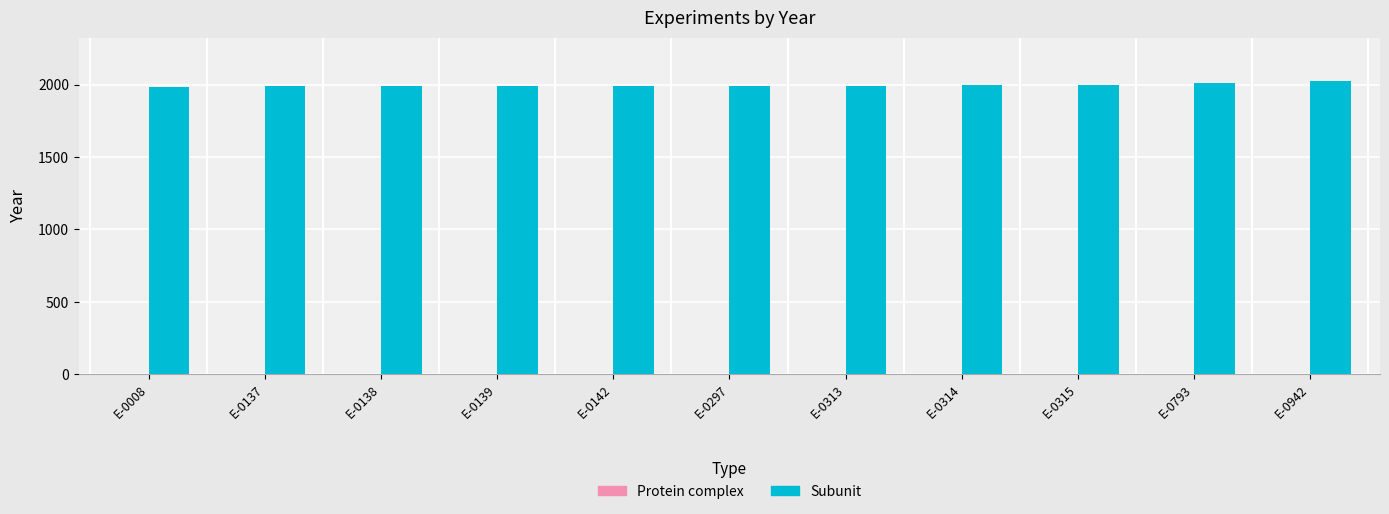

The value of Subunit at E-0314 is 1994. True or false?

True